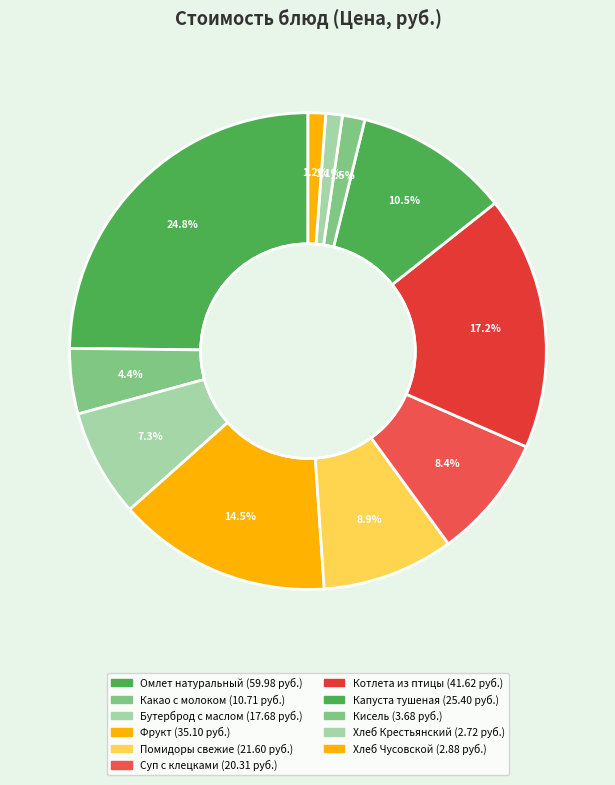

What percentage do Омлет натуральный and Помидоры свежие together represent?

33.8%